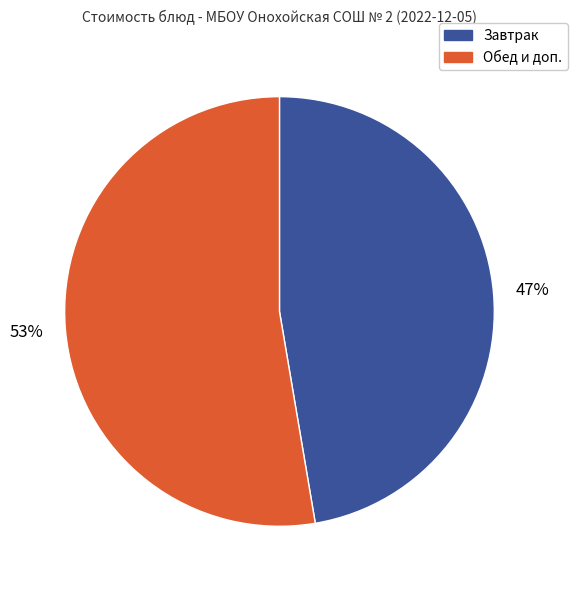

To the nearest percent, what is the average slice percentage?

50%